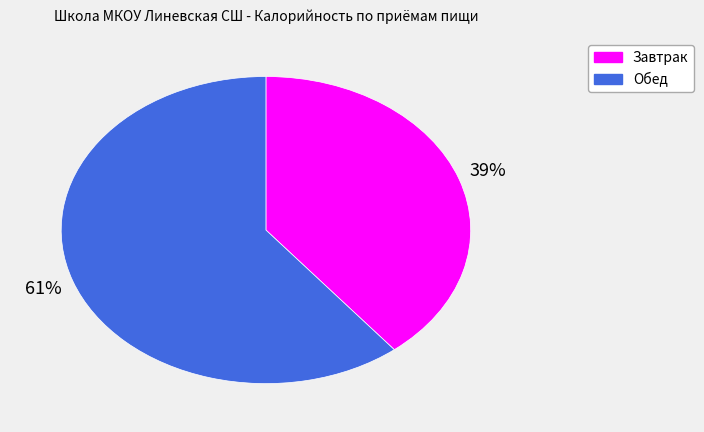

What is the ratio of the value at Завтрак to the value at Обед?

0.6